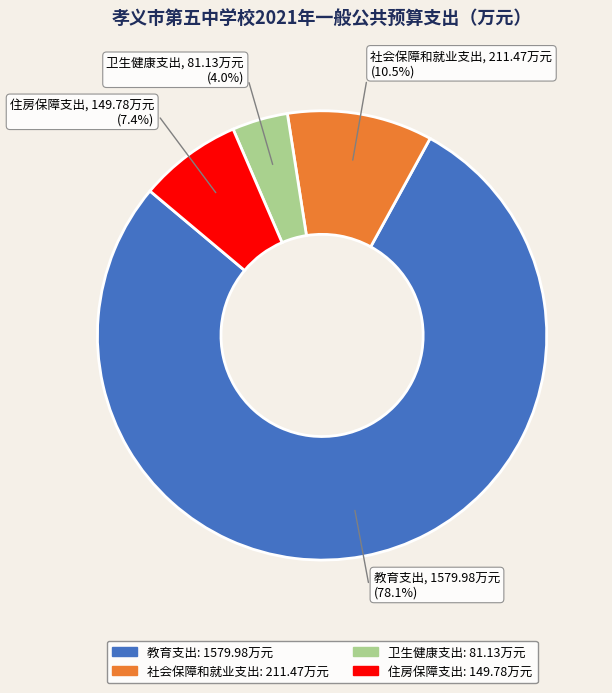

Which slice is the largest?

教育支出